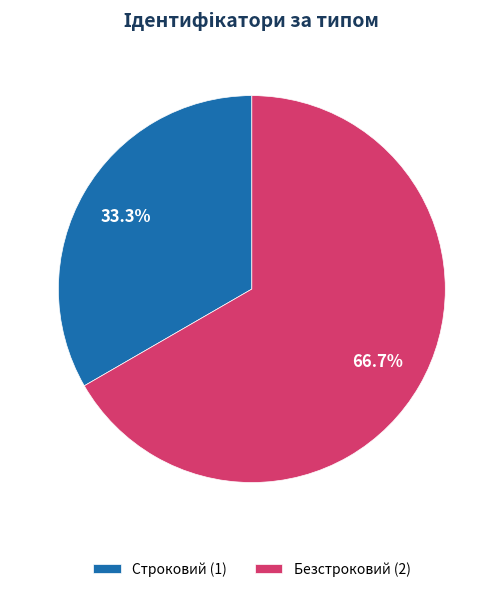

What percentage is the Безстроковий slice, to the nearest percent?

67%